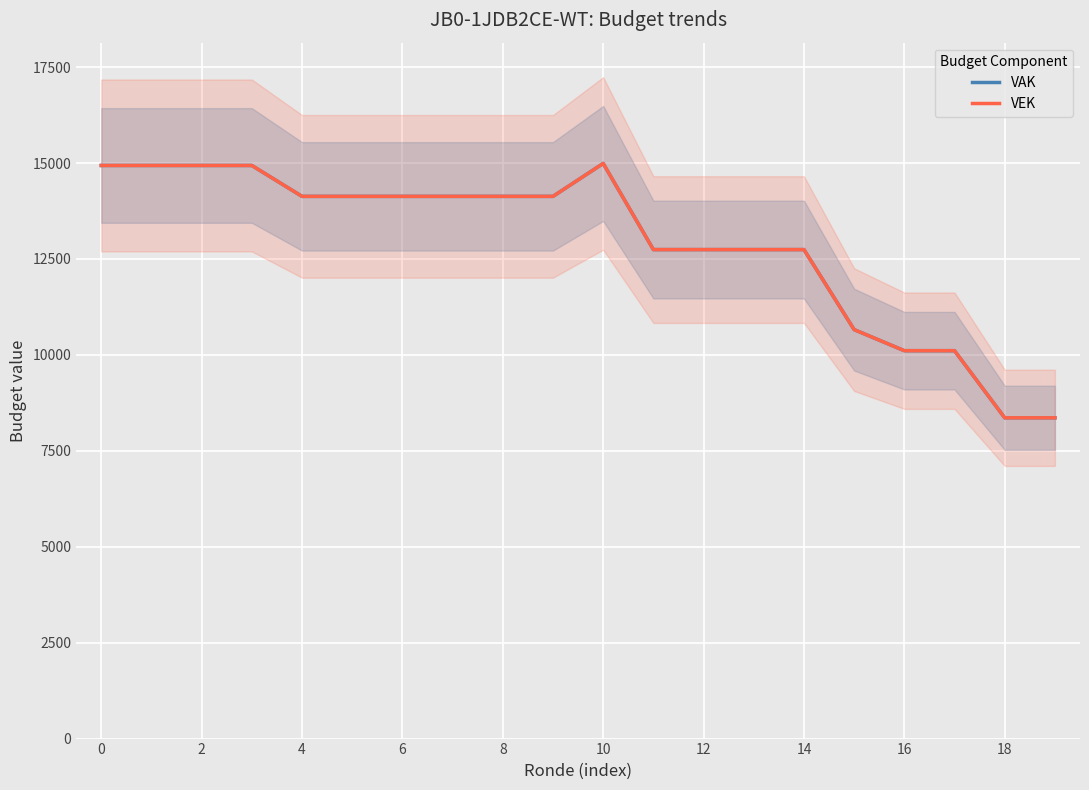

List the series in order of their peak value, highest first.

VAK, VEK